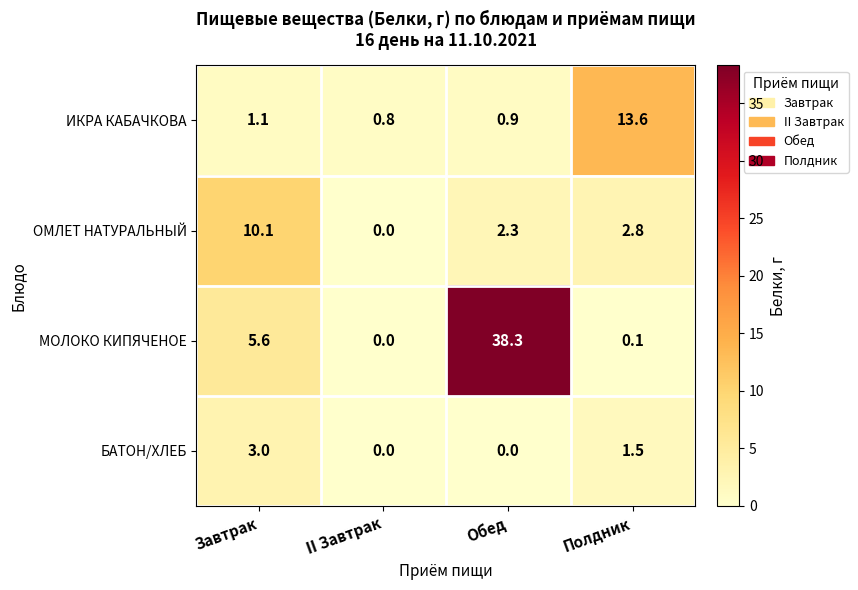

At which category is the sum across all series the highest?

Обед